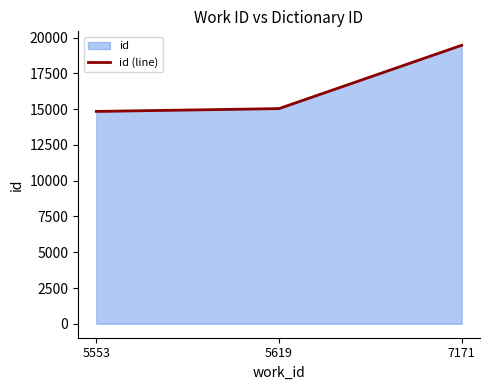

Rank the categories by value from lowest to highest.

5553, 5619, 7171